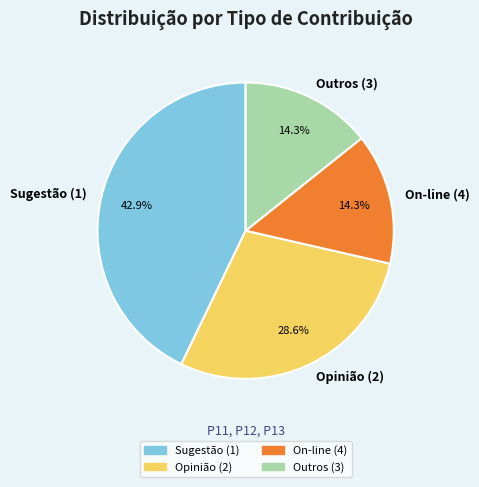

What percentage is the Sugestão (1) slice, to the nearest percent?

43%